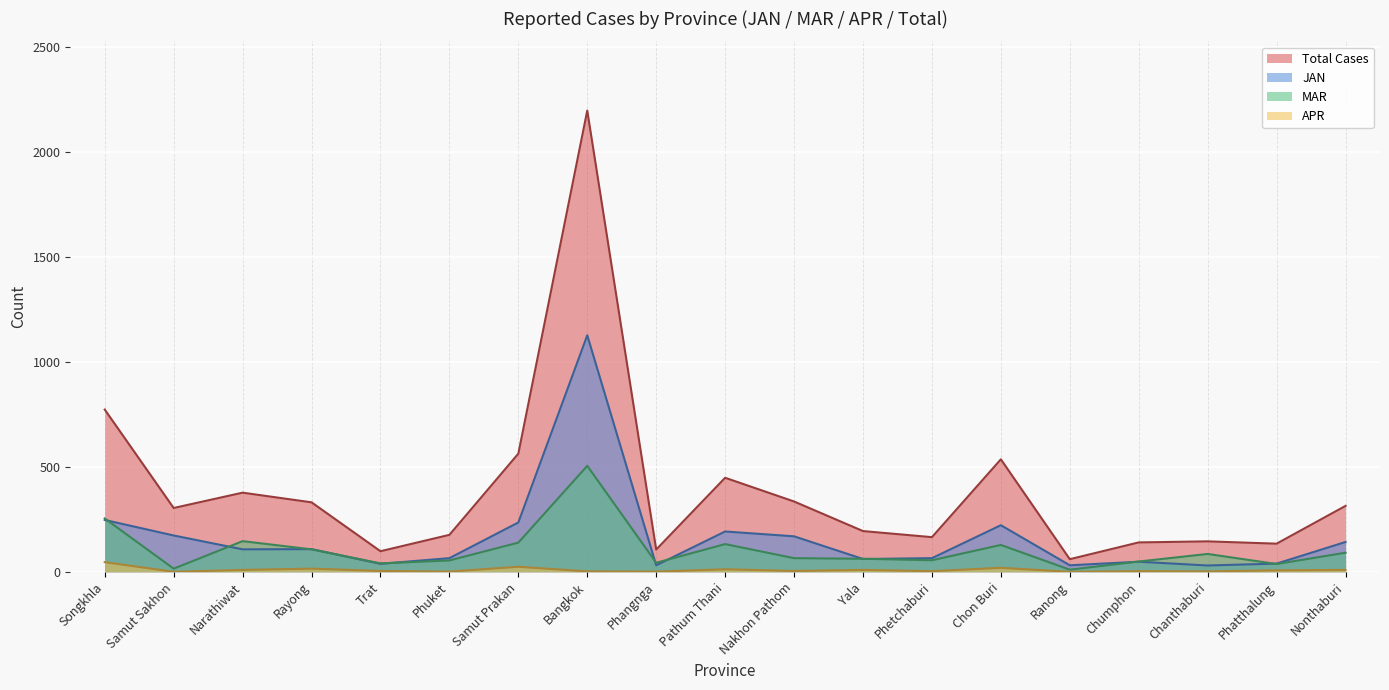

Which series has the widest spread of values?

Total Cases